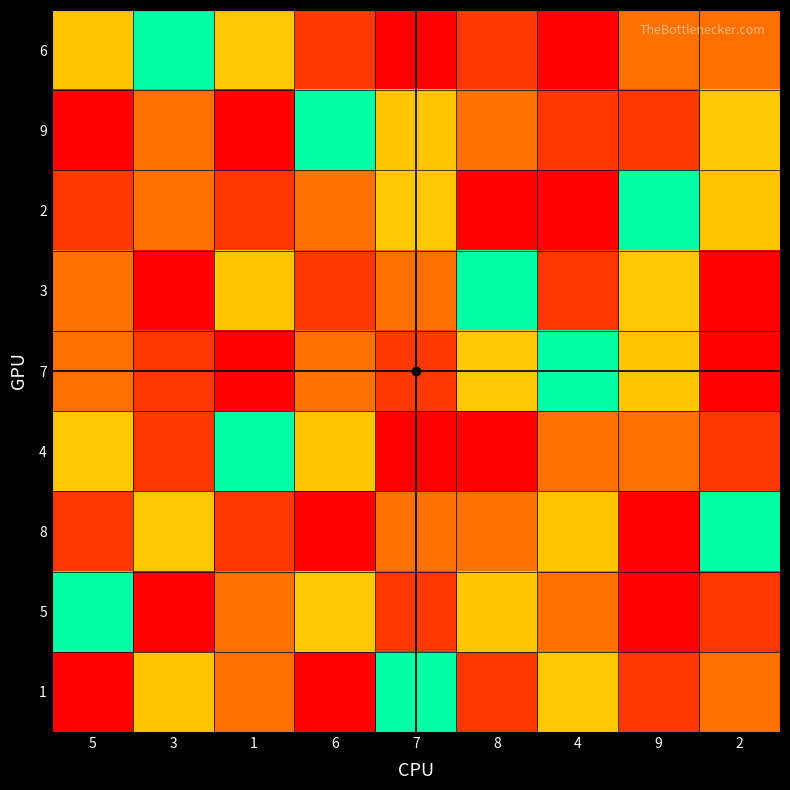

Reading right to left, list all the values displayed in this chart.

6: 2=7	9=3	4=1	8=8	7=9	6=2	1=4	3=5	5=6
9: 2=4	9=2	4=8	8=3	7=6	6=5	1=1	3=7	5=9
2: 2=6	9=5	4=9	8=1	7=4	6=7	1=8	3=3	5=2
3: 2=9	9=4	4=2	8=5	7=7	6=8	1=6	3=1	5=3
7: 2=1	9=6	4=5	8=4	7=2	6=3	1=9	3=8	5=7
4: 2=8	9=7	4=3	8=9	7=1	6=6	1=5	3=2	5=4
8: 2=5	9=9	4=6	8=7	7=3	6=1	1=2	3=4	5=8
5: 2=2	9=1	4=7	8=6	7=8	6=4	1=3	3=9	5=5
1: 2=3	9=8	4=4	8=2	7=5	6=9	1=7	3=6	5=1